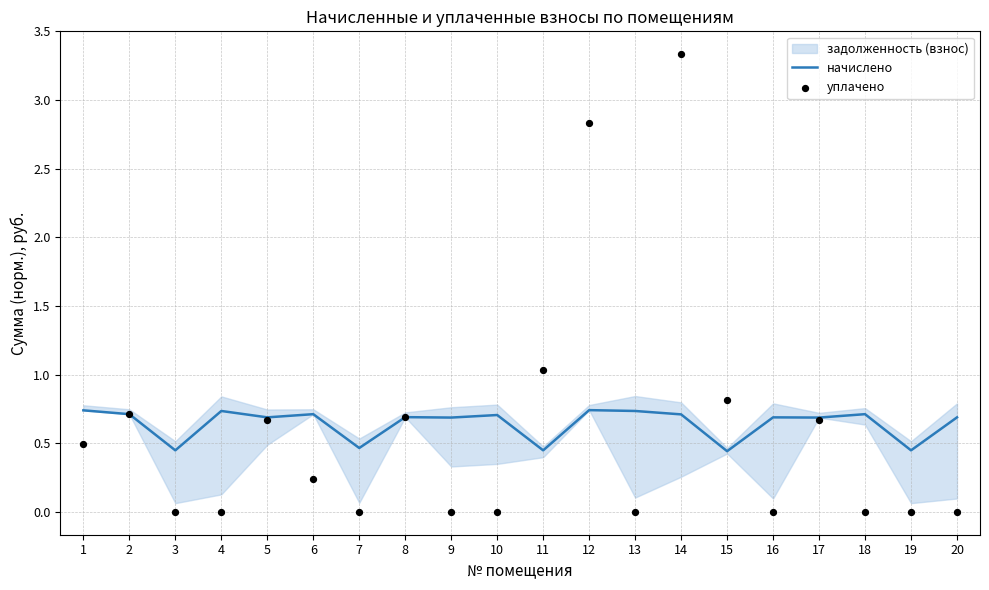

What is the total value across all series at 14?

4.0